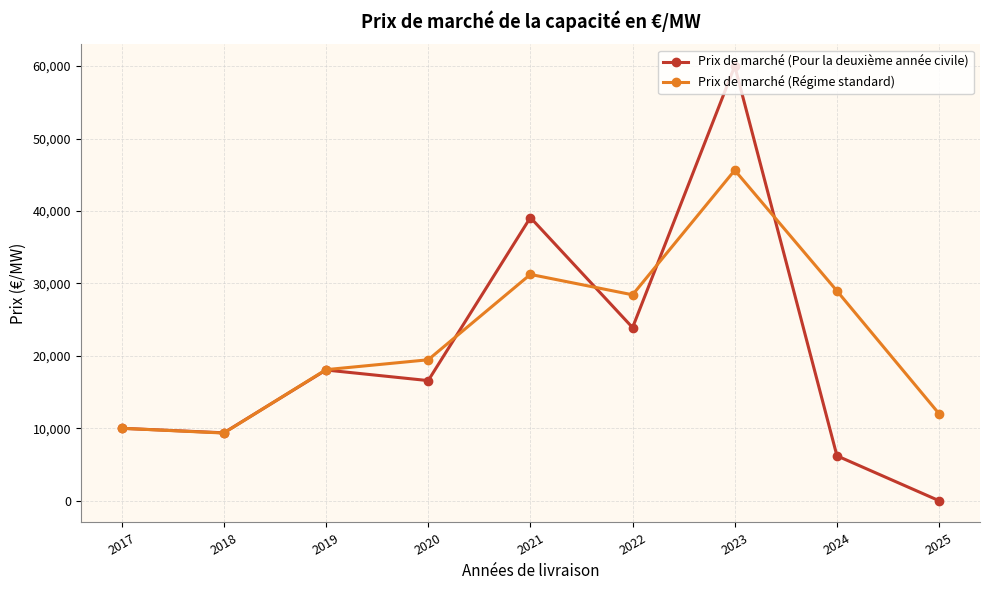

What is the highest value of the Prix de marché (Pour la deuxième année civile) series?

60000.0